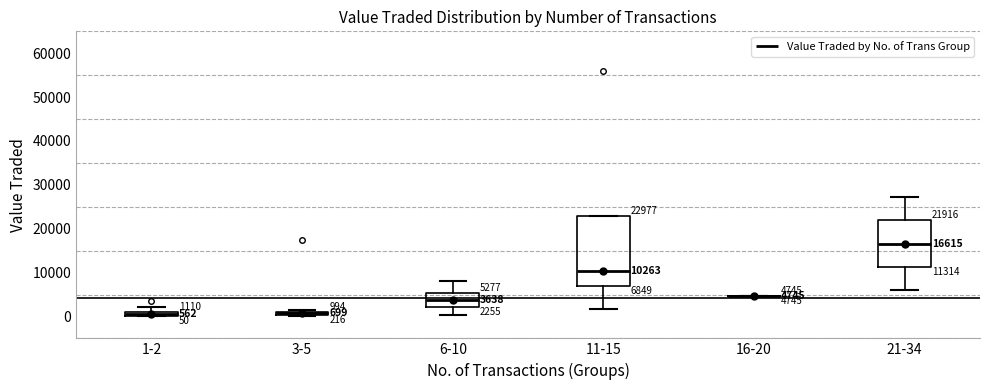

Which box is the tallest, from its lower edge to its upper edge?

11-15